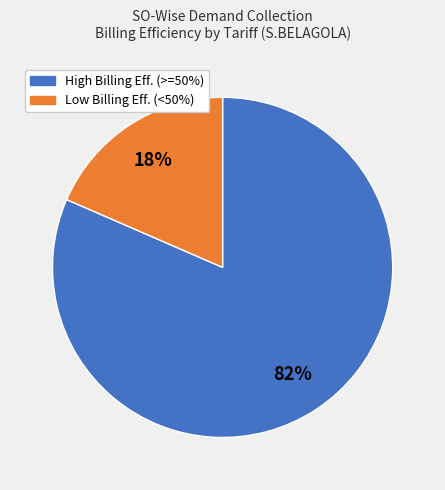

Is there a majority slice in this chart?

Yes